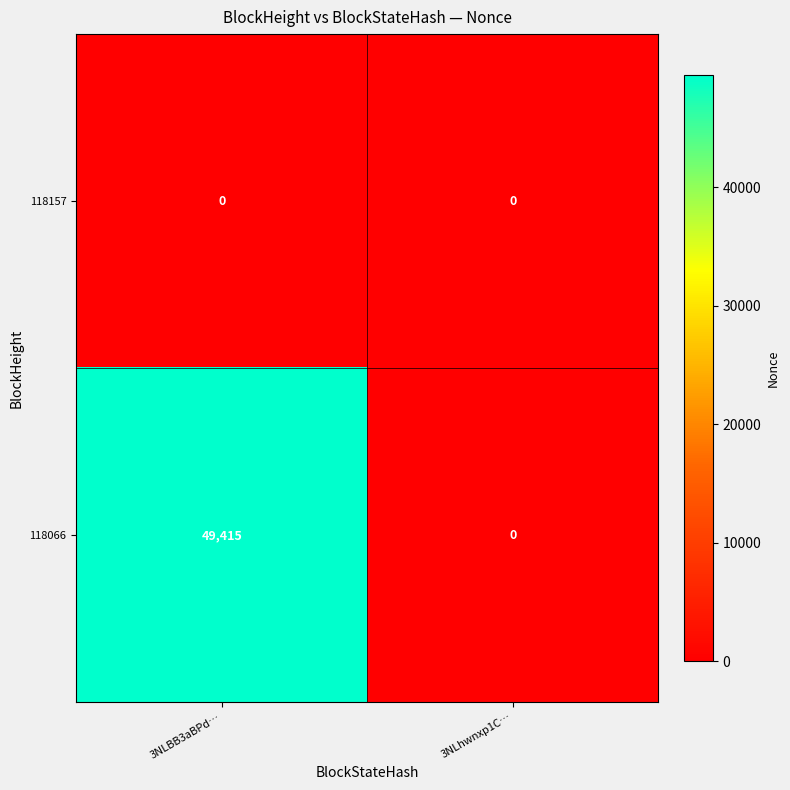

How many series are shown in this chart?

2